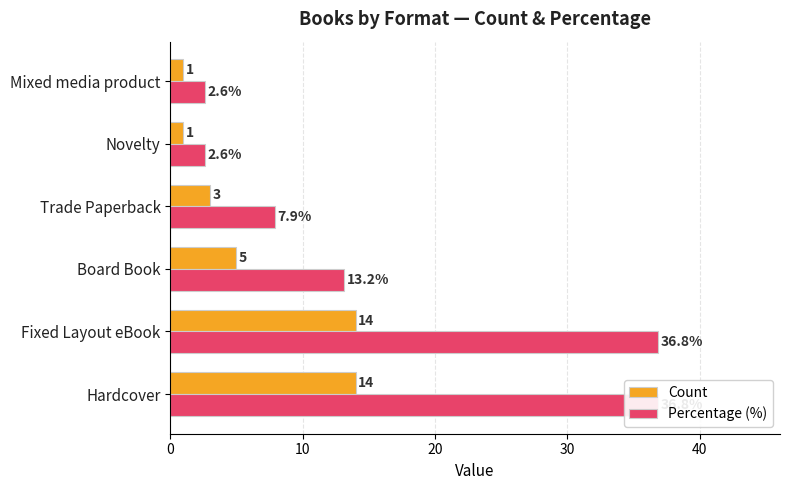

What is the greatest value displayed?

36.8